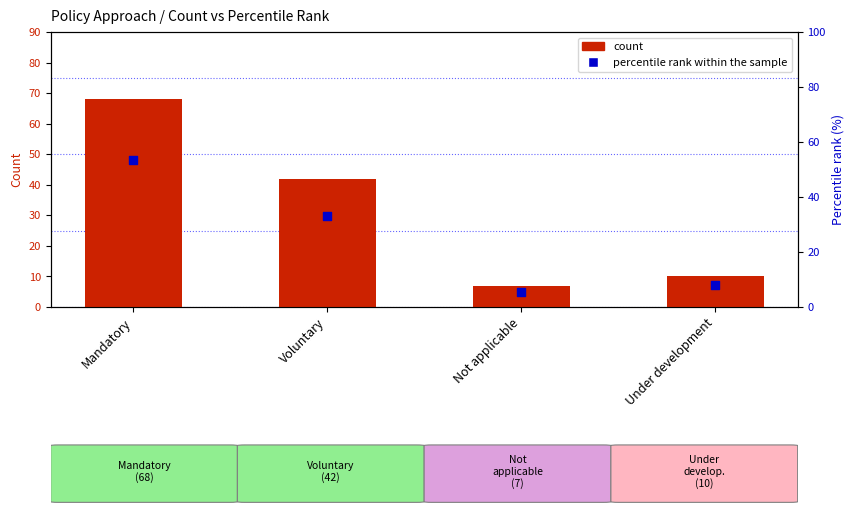

Is the value of count at Under development greater than the value of percentile rank within the sample at Not applicable?

Yes